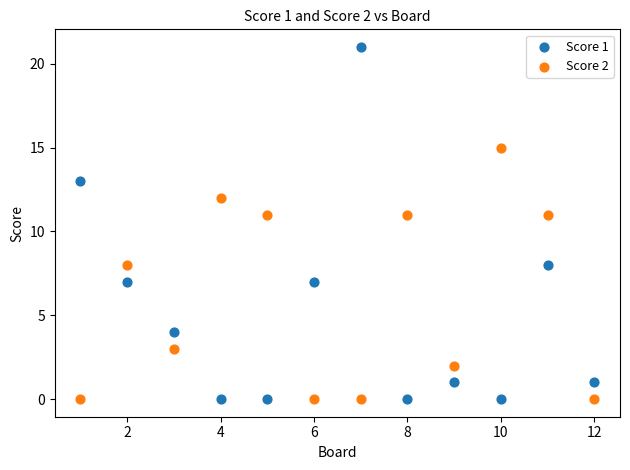

Which series reaches the maximum Y coordinate?

Score 1